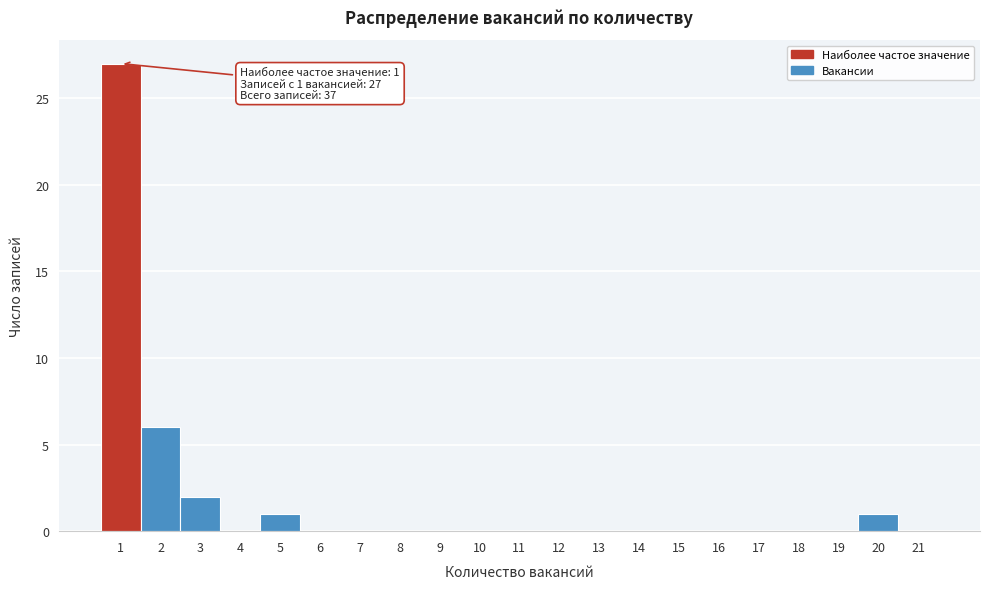

Over which range of the x-axis is the bar tallest?

0.5 to 1.5